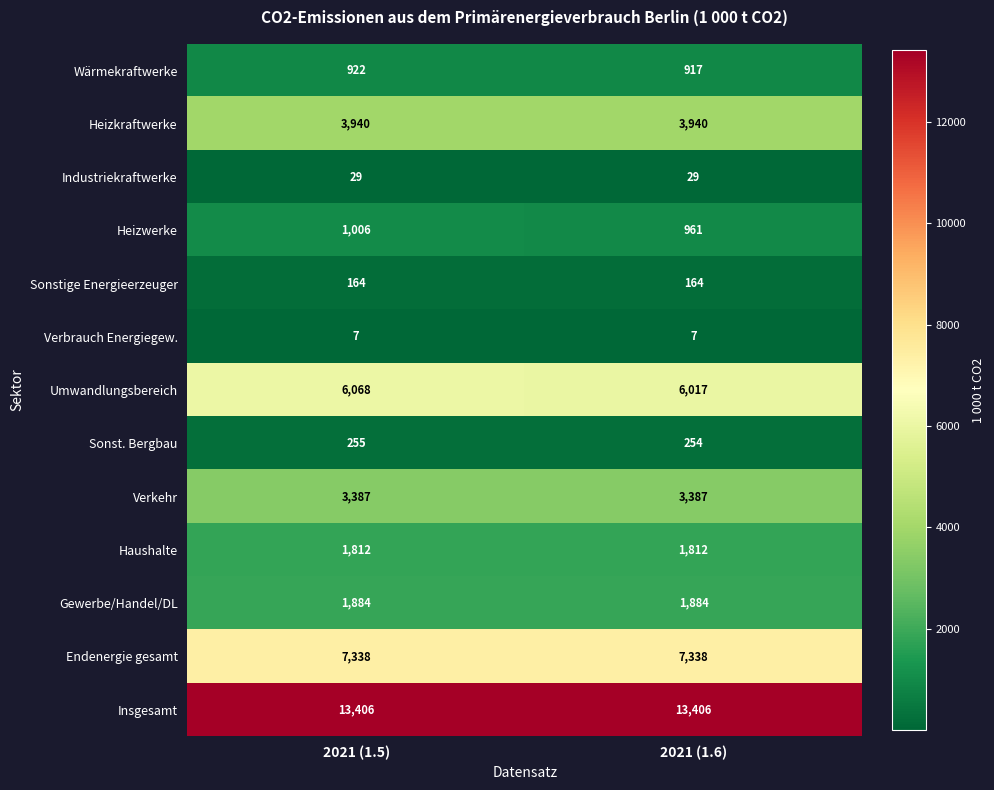

Which series has the largest range (max minus min)?

Umwandlungsbereich